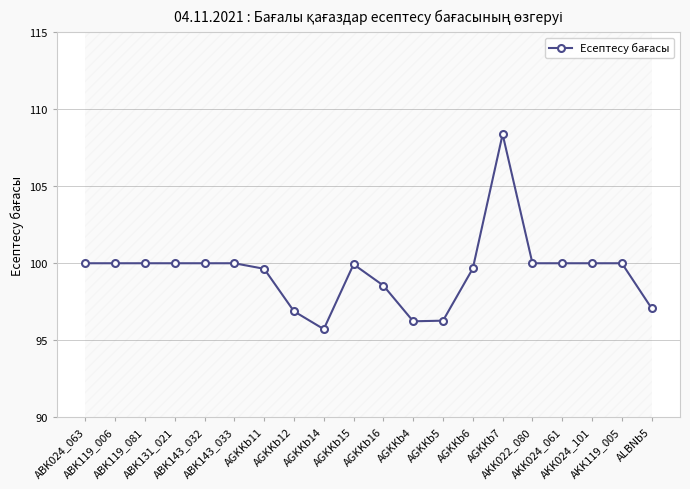

What is the value of the 19th point from the left?

100.0